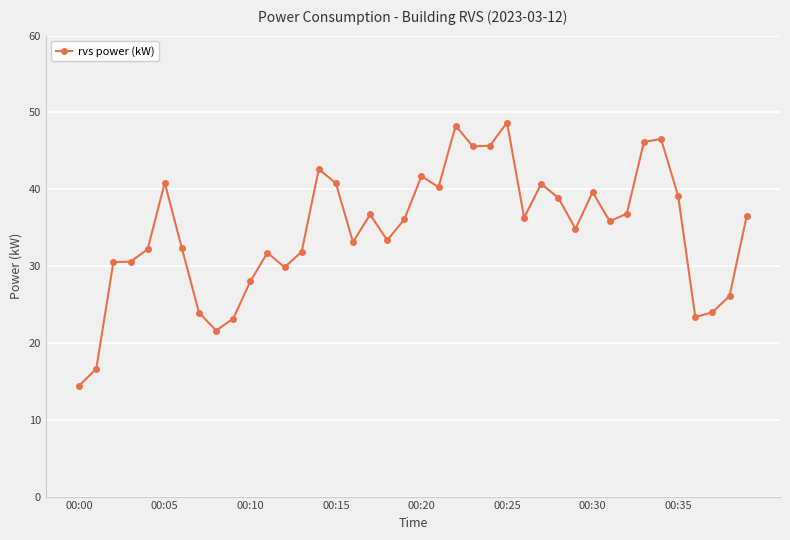

True or false: the data has more than 1 interior local peaks.

True